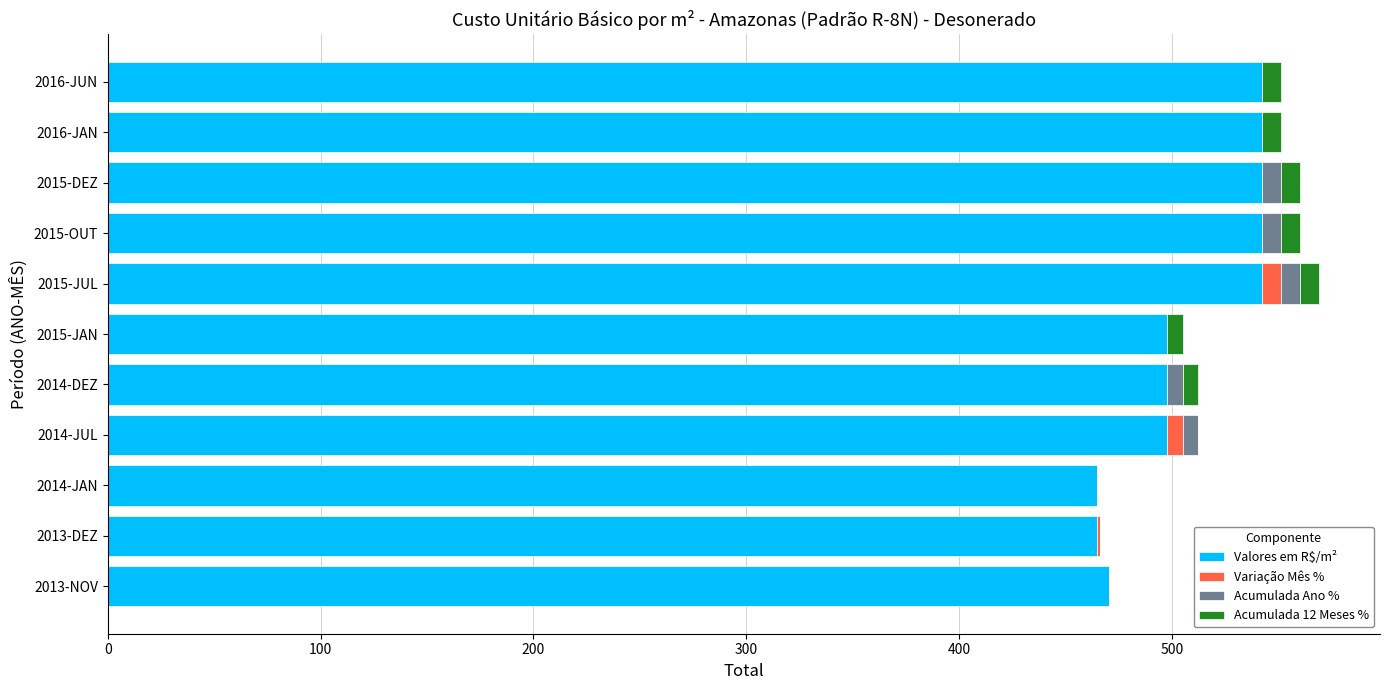

What is the maximum value for Valores em R$/m²?

542.5